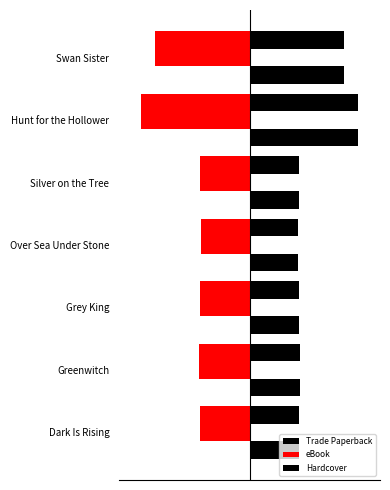

At how many categories does at least one series exceed -20?

7